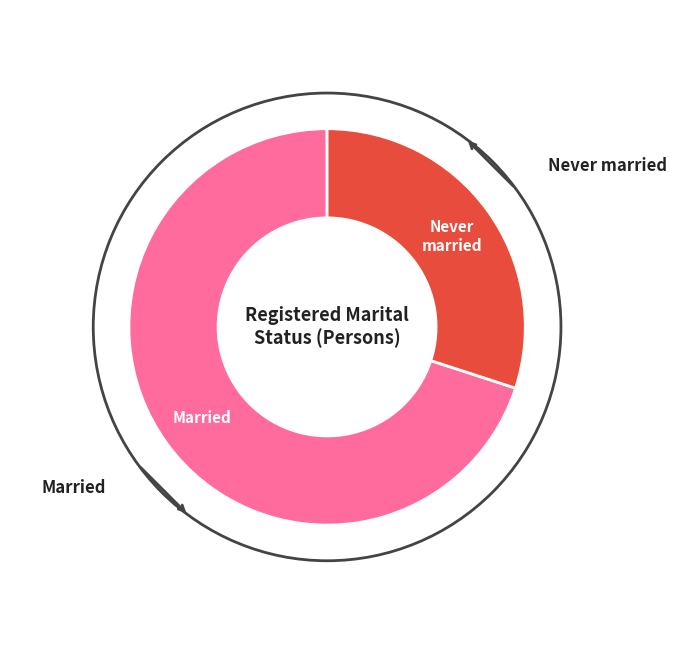

Does any single category account for the majority?

Yes